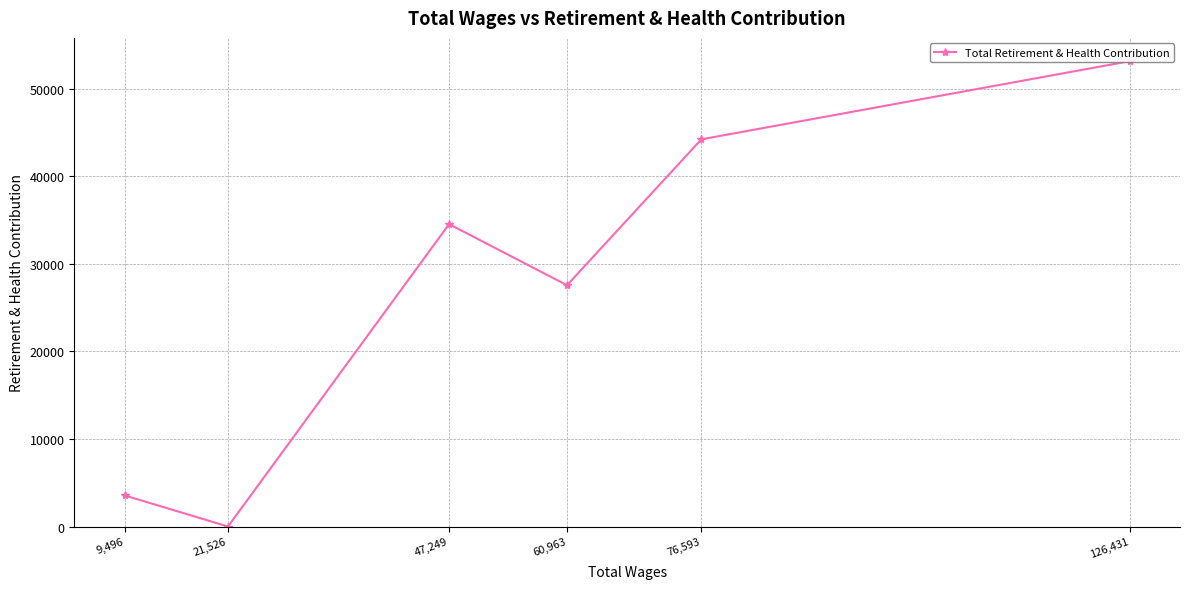

How many distinct data groups are displayed?

1